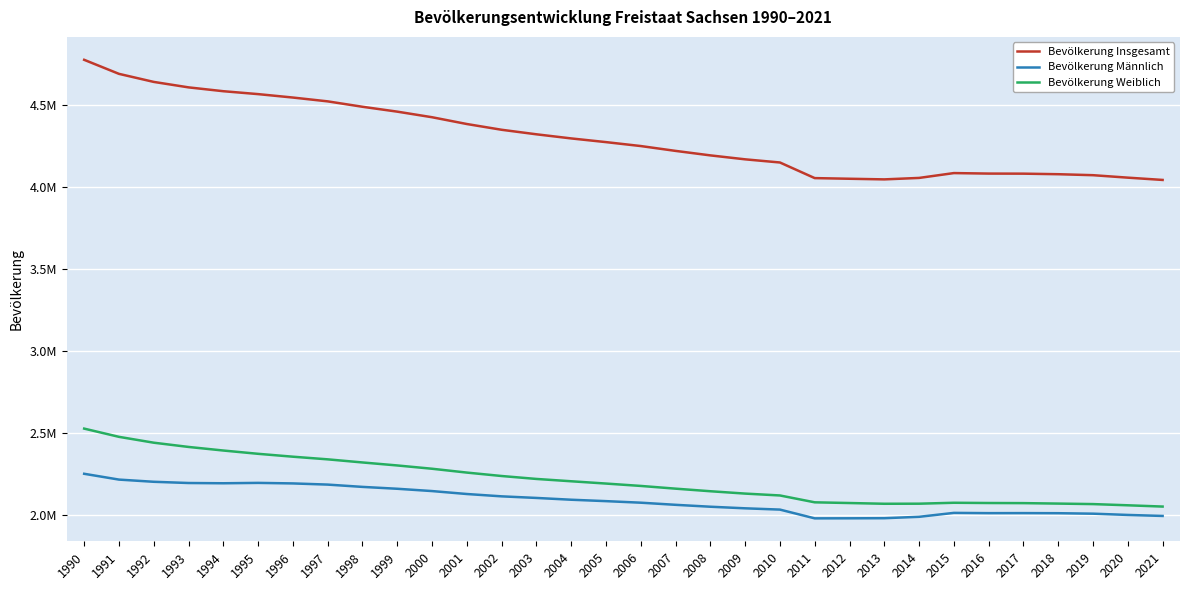

The value of Bevölkerung Männlich at 2006 is 3560352. True or false?

False